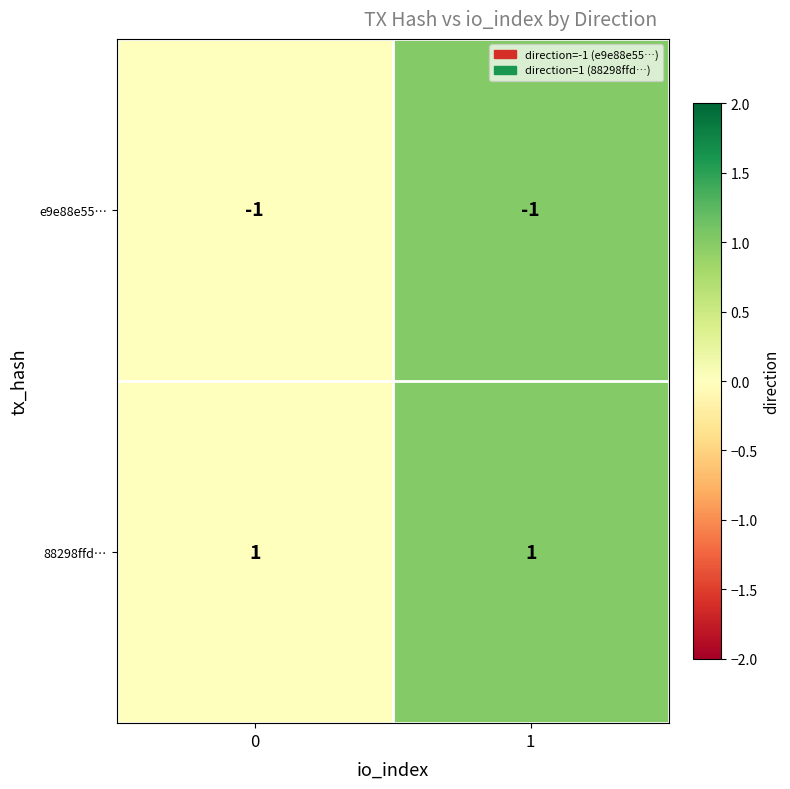

At 0, list the series in order from smallest to largest.

e9e88e55…, 88298ffd…